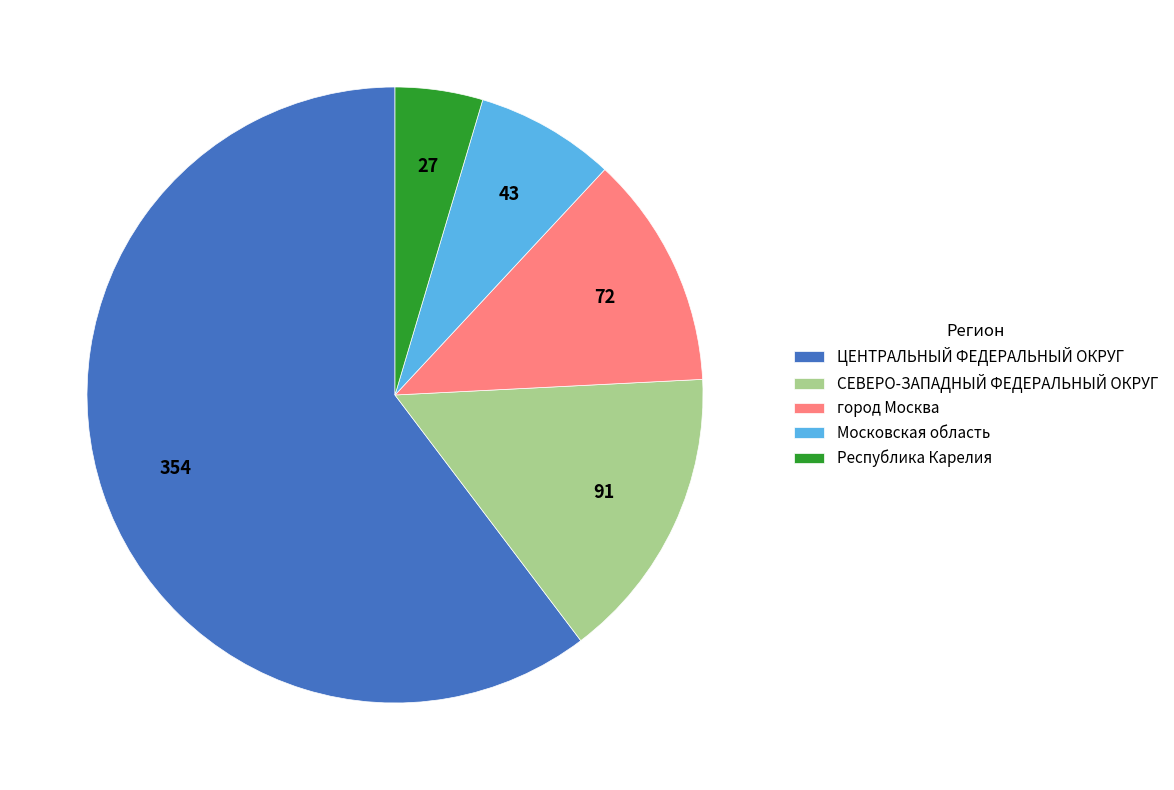

Is there any slice that represents more than half of the pie?

Yes